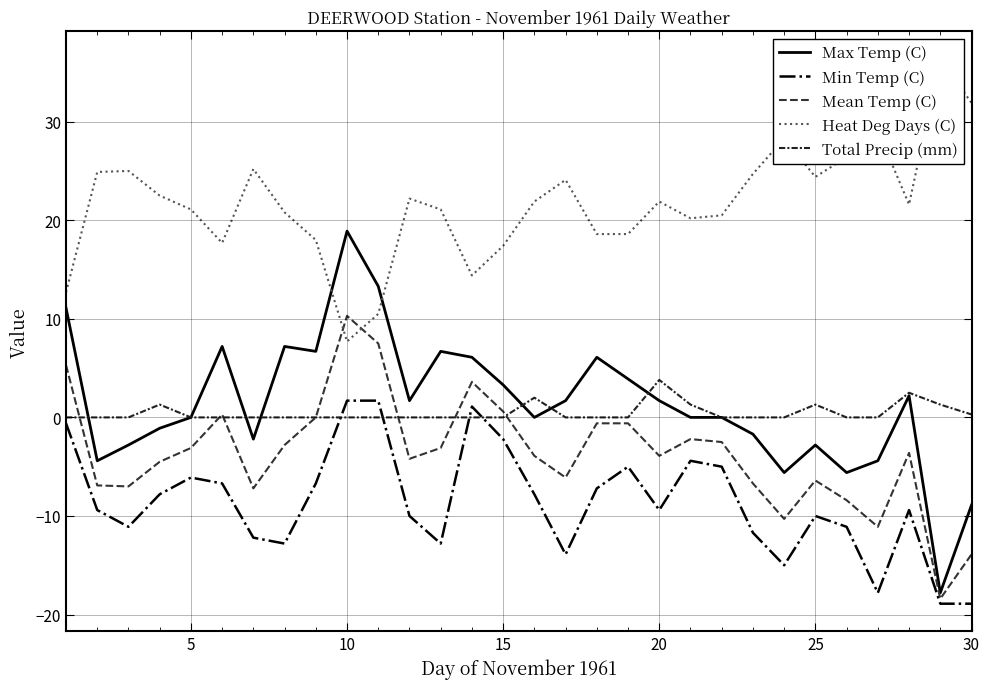

Is it true that Heat Deg Days (C) equals 29.9 at 35?

False